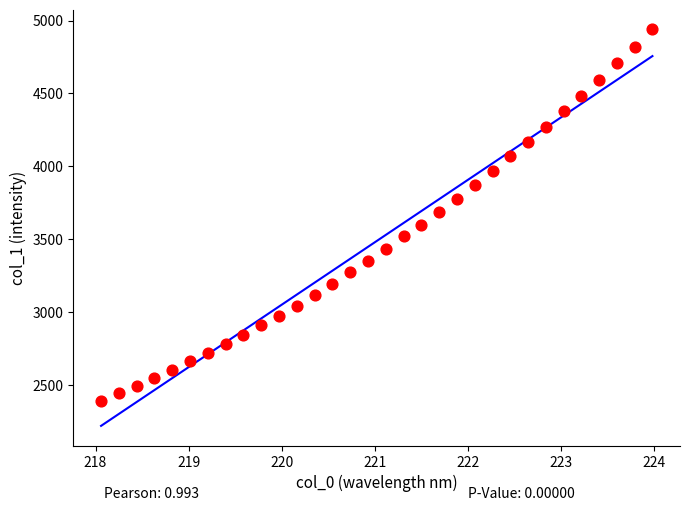

How many points are shown in the scatter plot?

32